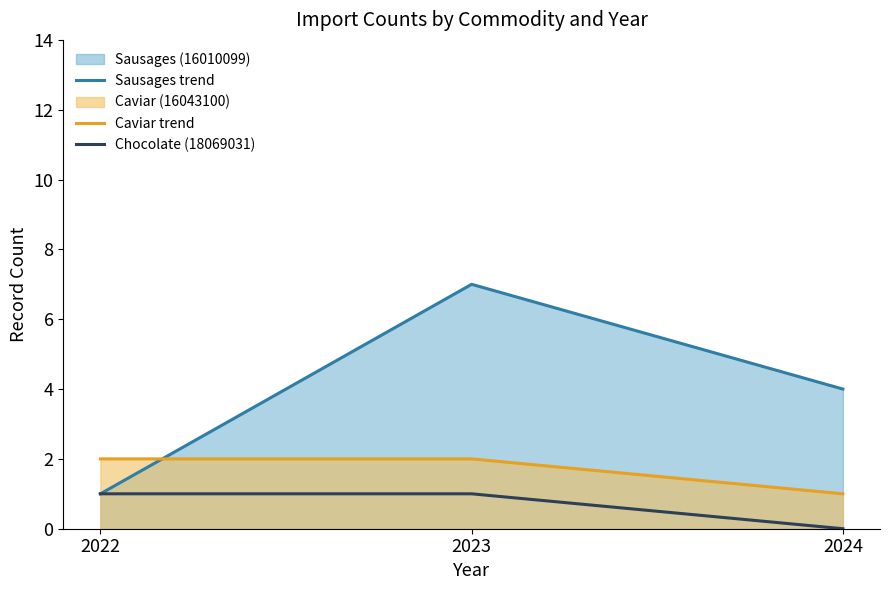

Is the value of Caviar trend at 2022 greater than the value of Chocolate (18069031) at 2024?

Yes